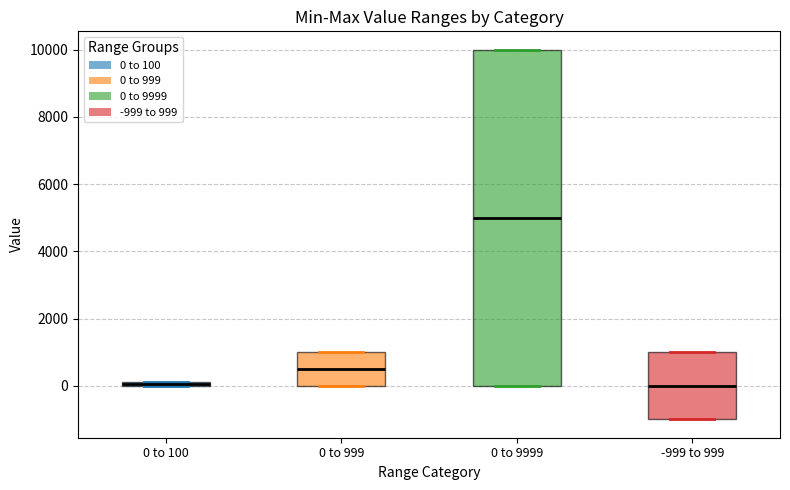

Comparing the boxes themselves (not the whiskers), which one is the tallest?

0 to 9999